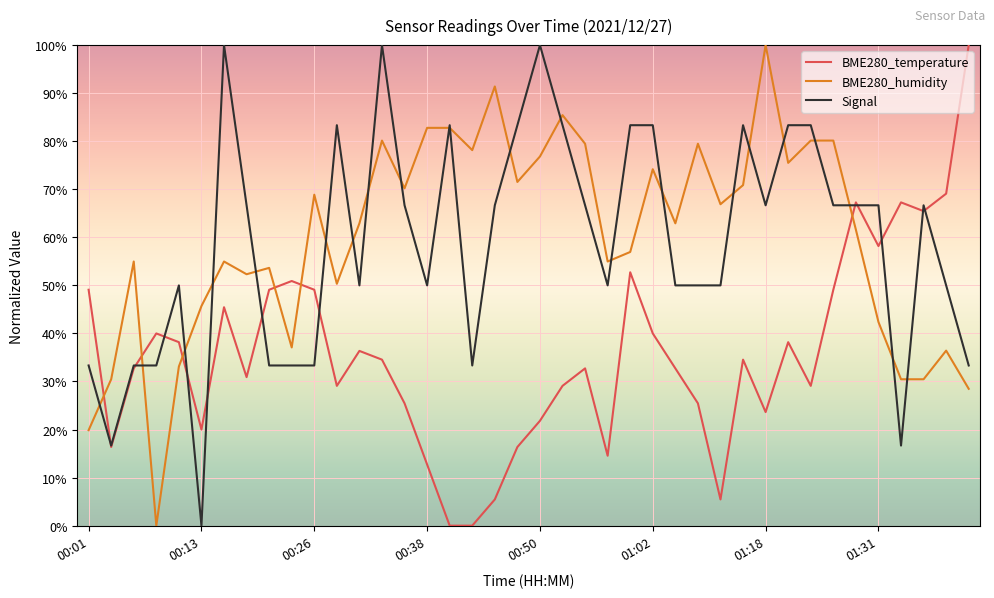

Reading right to left, what are all the values shown in this chart?

BME280_temperature: 100.0	69.1	65.5	67.3	58.2	67.3	49.1	29.1	38.2	23.6	34.5	5.5	25.5	32.7	40.0	52.7	14.5	32.7	29.1	21.8	16.4	5.5	0.0	0.0	12.7	25.5	34.5	36.4	29.1	49.1	50.9	49.1	30.9	45.5	20.0	38.2	40.0	32.7	16.4	49.1
BME280_humidity: 28.5	36.4	30.5	30.5	42.4	61.6	80.1	80.1	75.5	100.0	70.9	66.9	79.5	62.9	74.2	57.0	55.0	79.5	85.4	76.8	71.5	91.4	78.1	82.8	82.8	70.2	80.1	62.9	50.3	68.9	37.1	53.6	52.3	55.0	45.7	33.1	0.0	55.0	30.5	19.9
Signal: 33.3	50.0	66.7	16.7	66.7	66.7	66.7	83.3	83.3	66.7	83.3	50.0	50.0	50.0	83.3	83.3	50.0	66.7	83.3	100.0	83.3	66.7	33.3	83.3	50.0	66.7	100.0	50.0	83.3	33.3	33.3	33.3	66.7	100.0	0.0	50.0	33.3	33.3	16.7	33.3